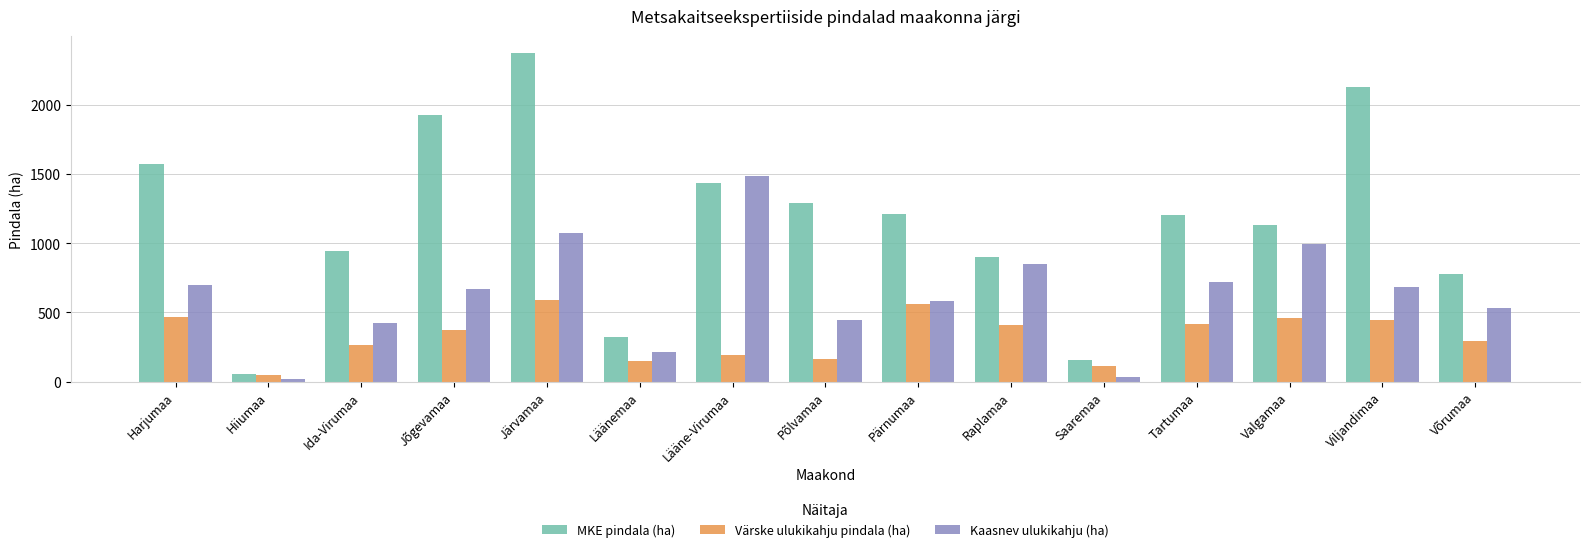

At which category is the sum across all series the highest?

Järvamaa